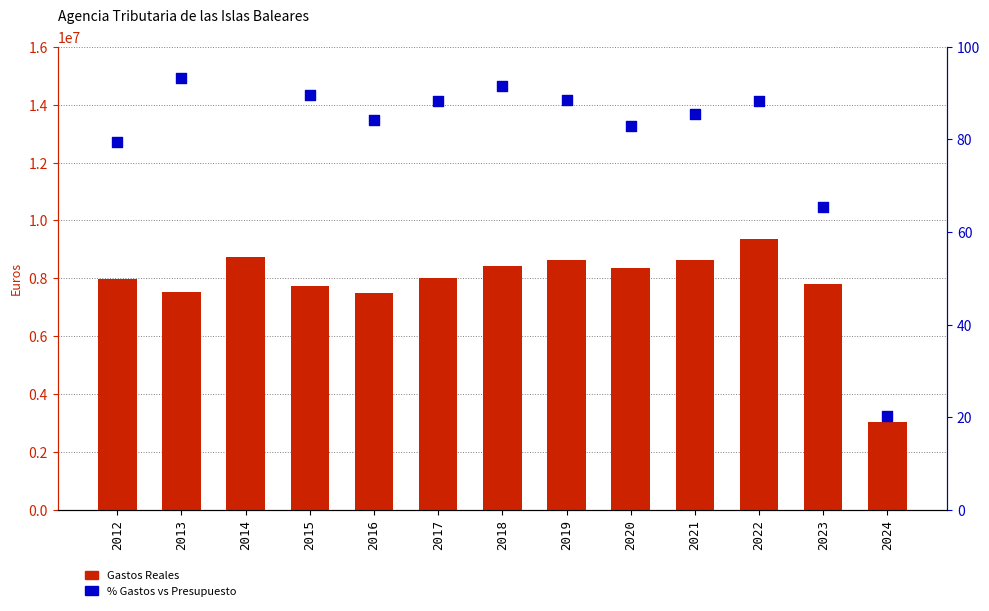

What is the total value across all series at 2015?

7745867.5